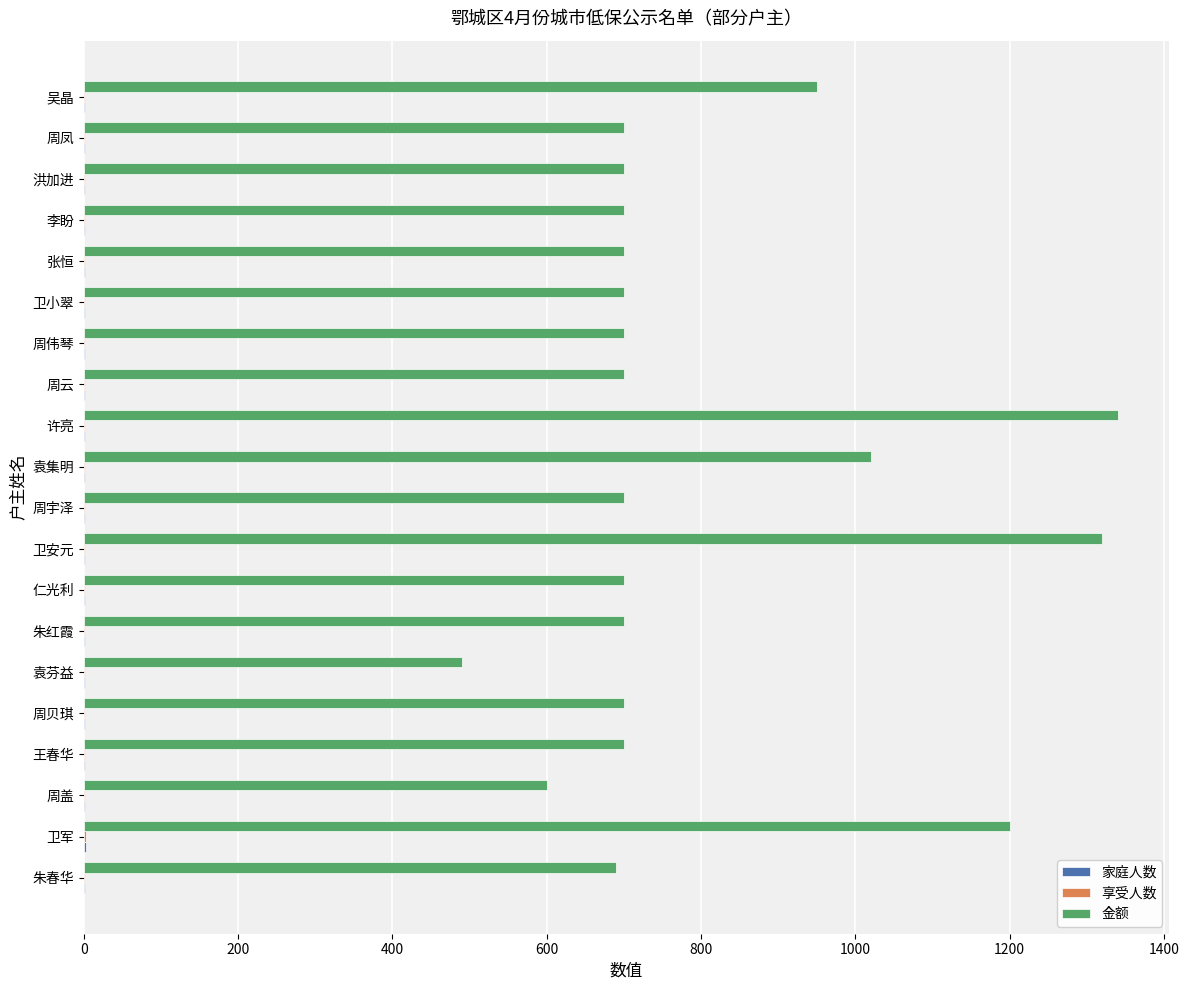

Which series has the largest total across all categories?

金额